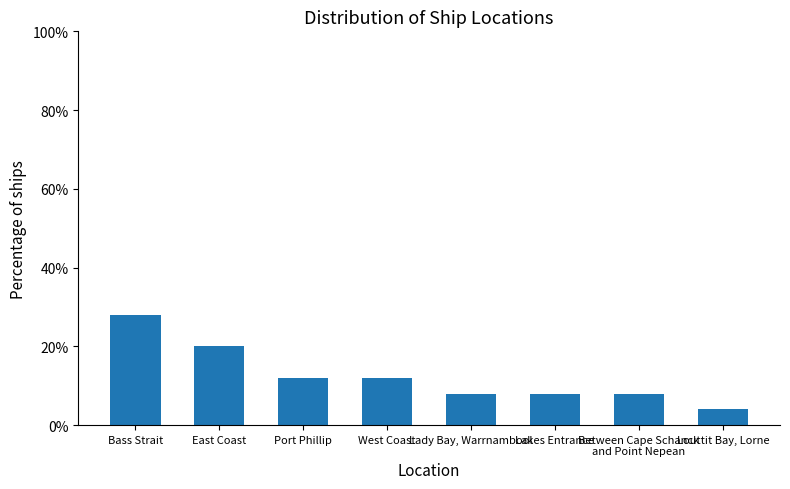

What is the change in value from Bass Strait to Lakes Entrance?

-20.0